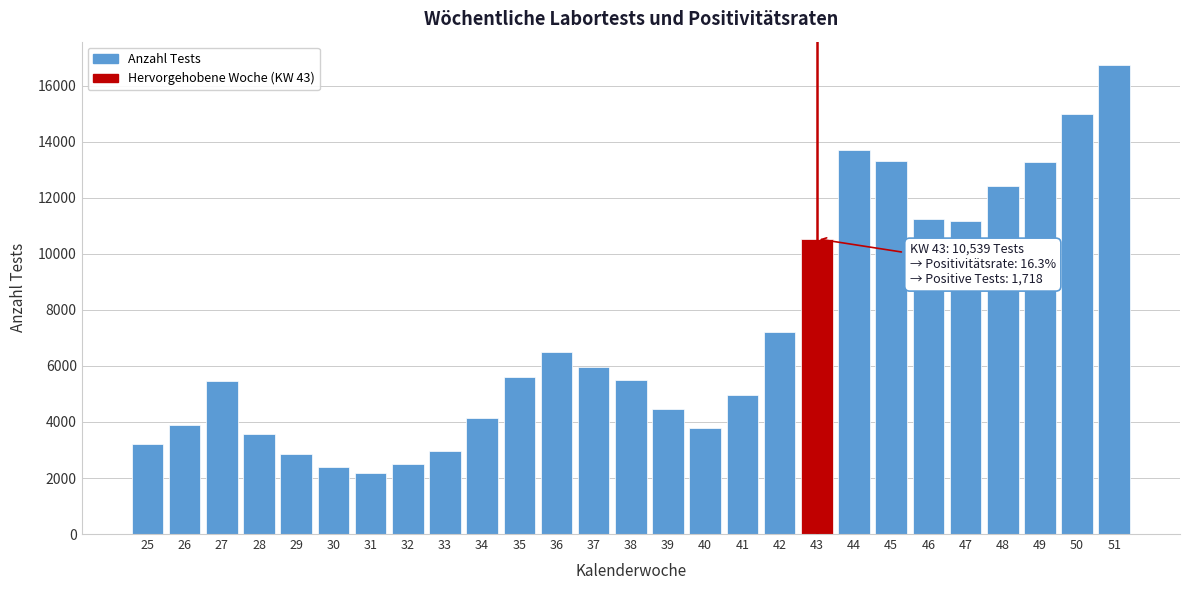

What is the value of the 8th bar from the left?

2503